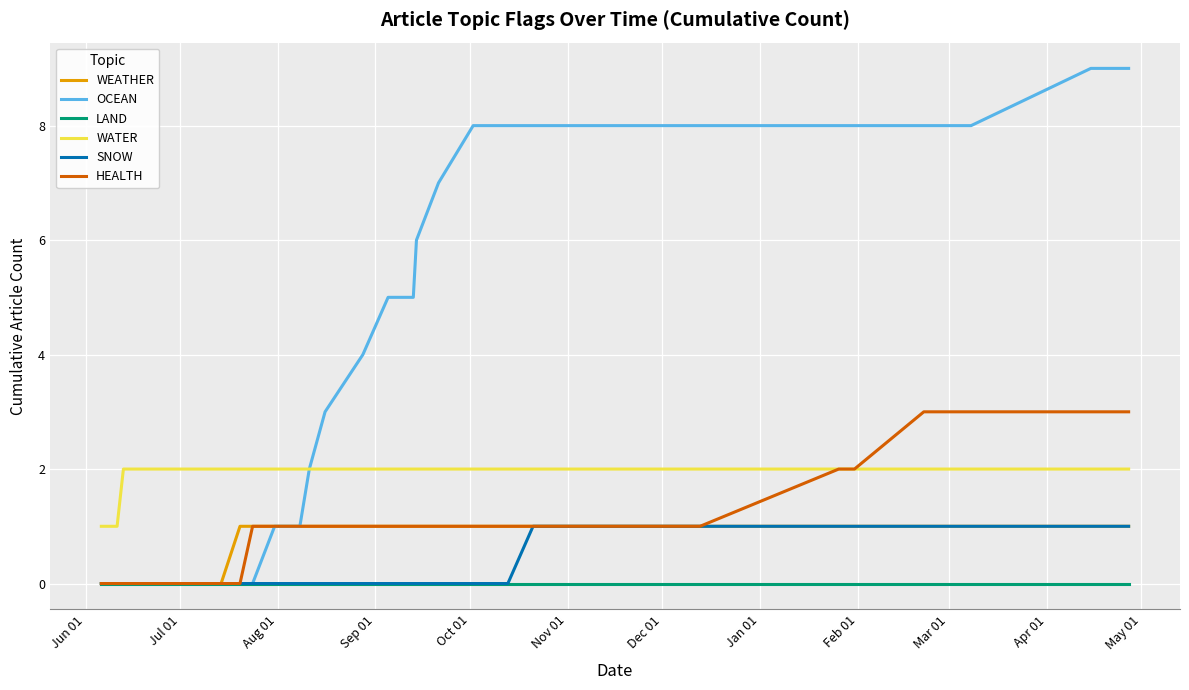

The value of OCEAN at 35 is 11. True or false?

False